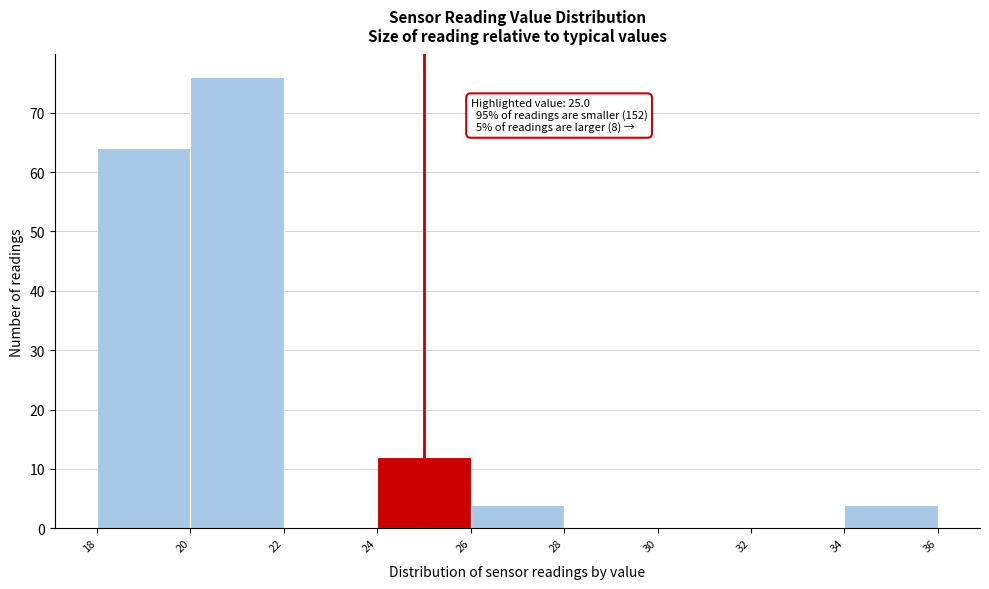

Over which range of the x-axis is the bar tallest?

20 to 22